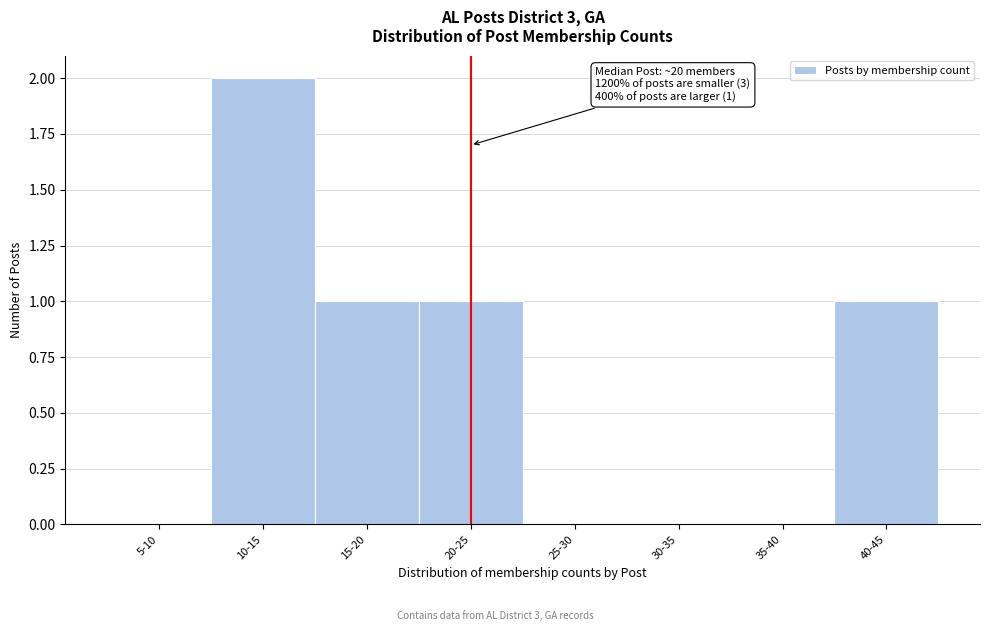

Reading left to right, transcribe all the data shown in this chart.

5-10=0	10-15=2	15-20=1	20-25=1	25-30=0	30-35=0	35-40=0	40-45=1